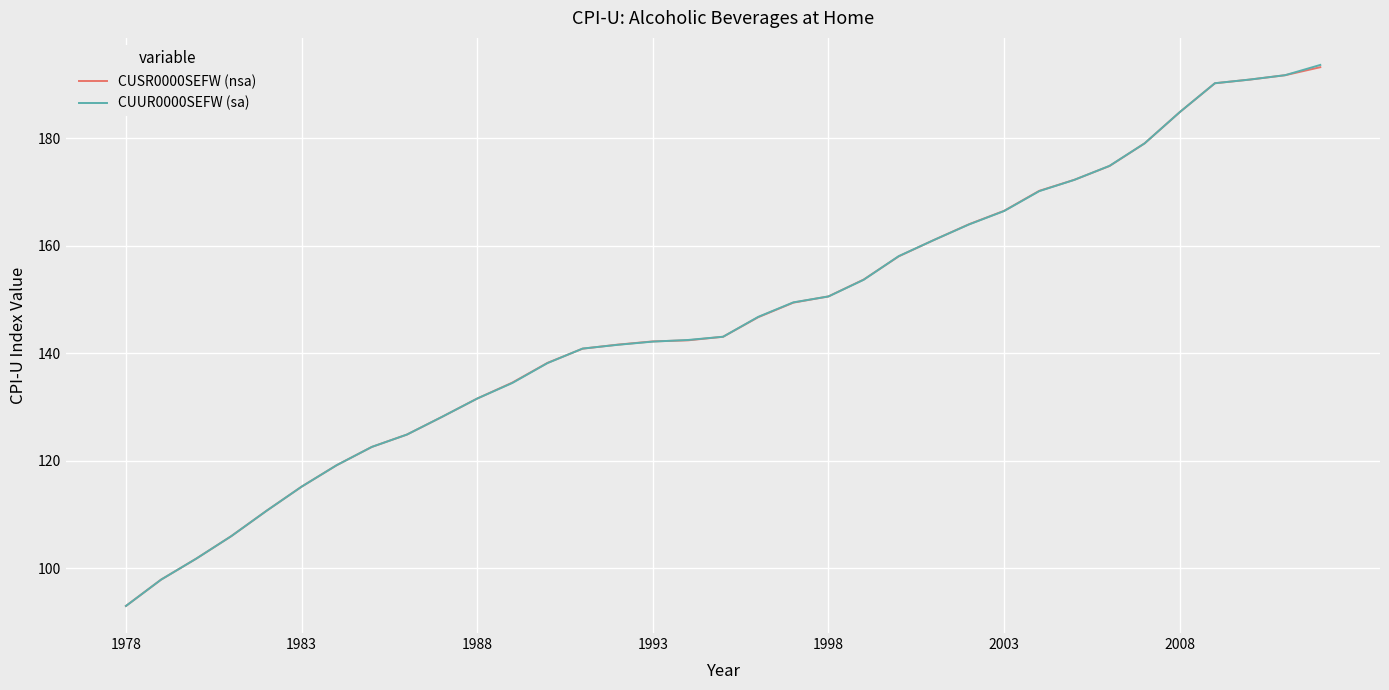

What is the greatest value displayed?

193.7